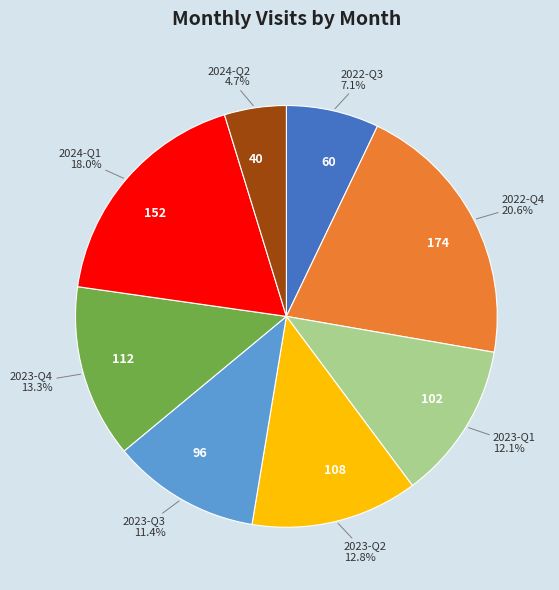

Which has a higher value, 112 or 174?

174